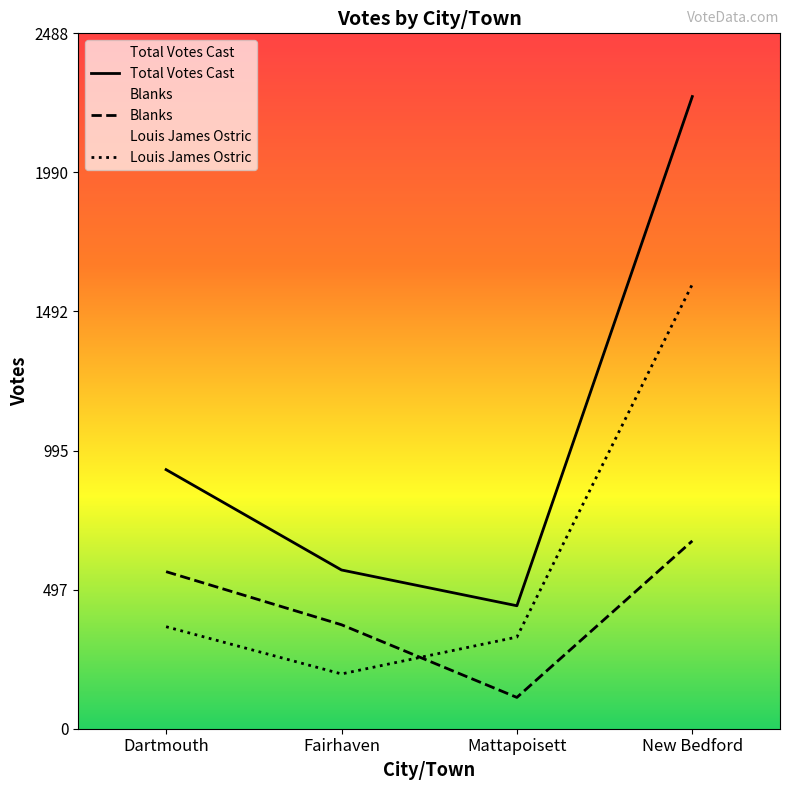

The Blanks series shows 1160 at New Bedford. True or false?

False